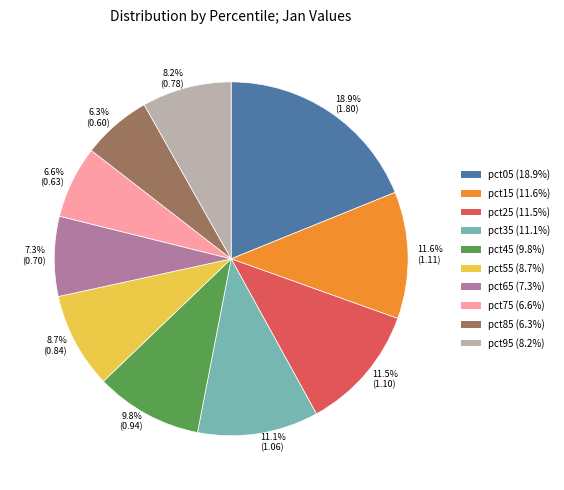

Between 9.8% (0.94) and 11.5% (1.10), which is larger?

11.5% (1.10)